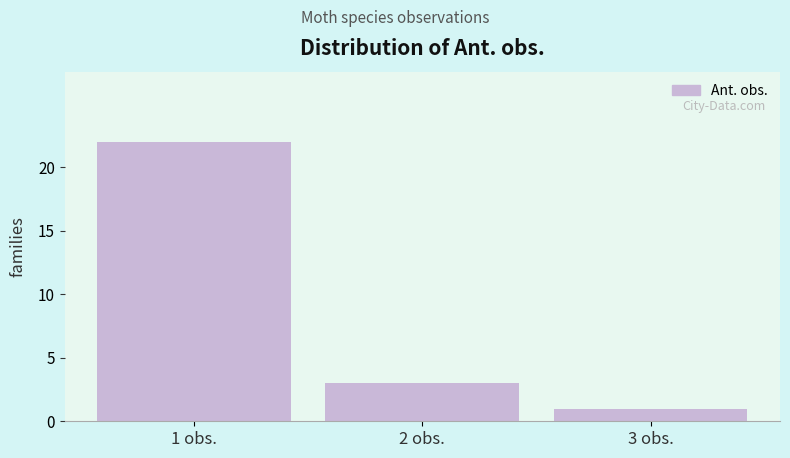

Reading left to right, extract all data points from this chart.

1 obs.=22	2 obs.=3	3 obs.=1